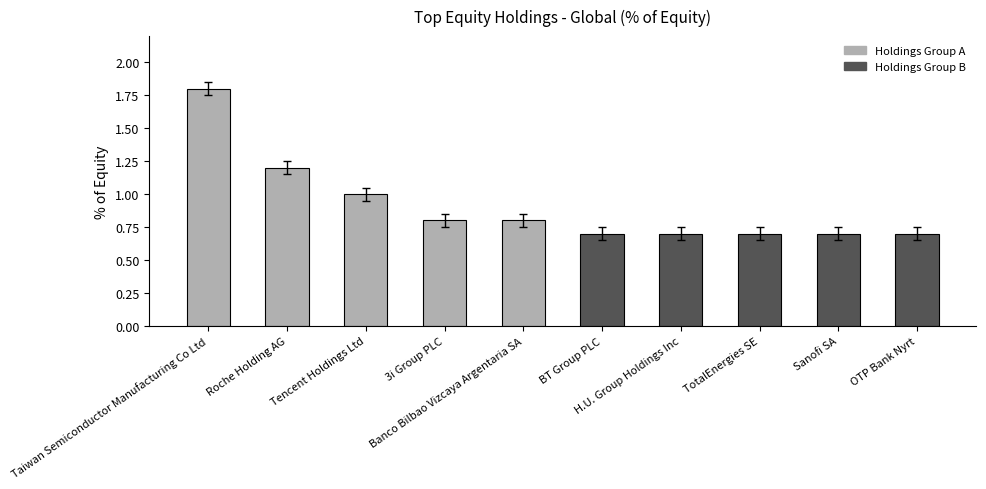

What is the label of the 1st bar from the right?

OTP Bank Nyrt